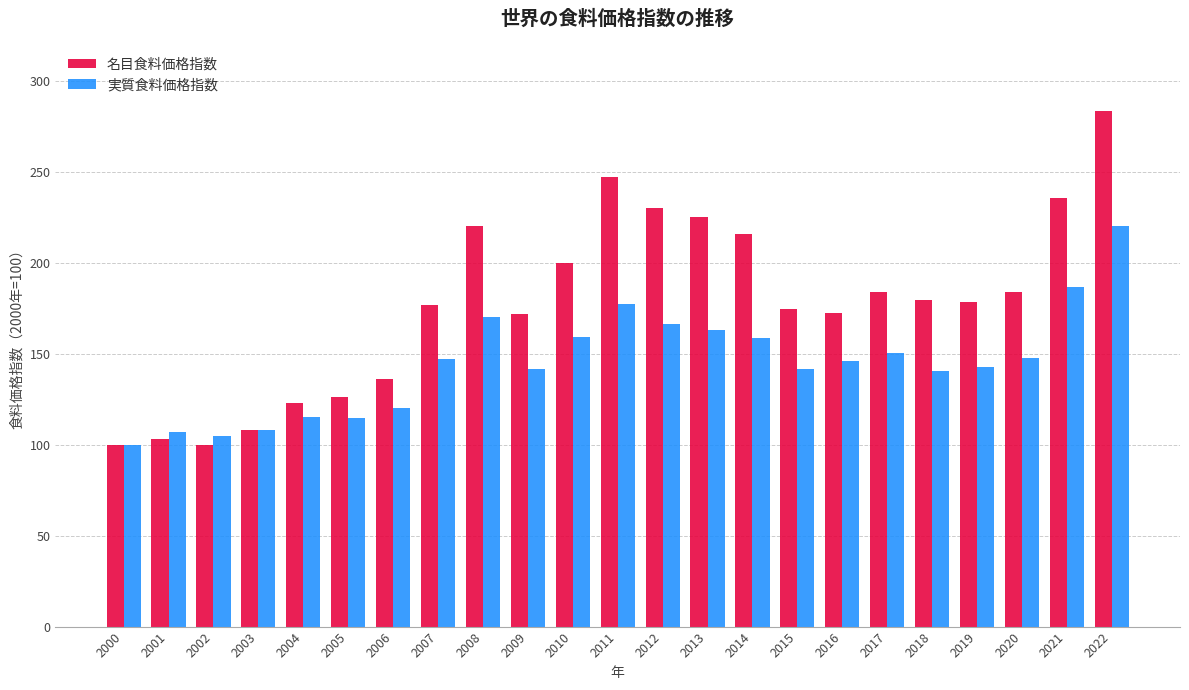

Which series has the largest range (max minus min)?

名目食料価格指数